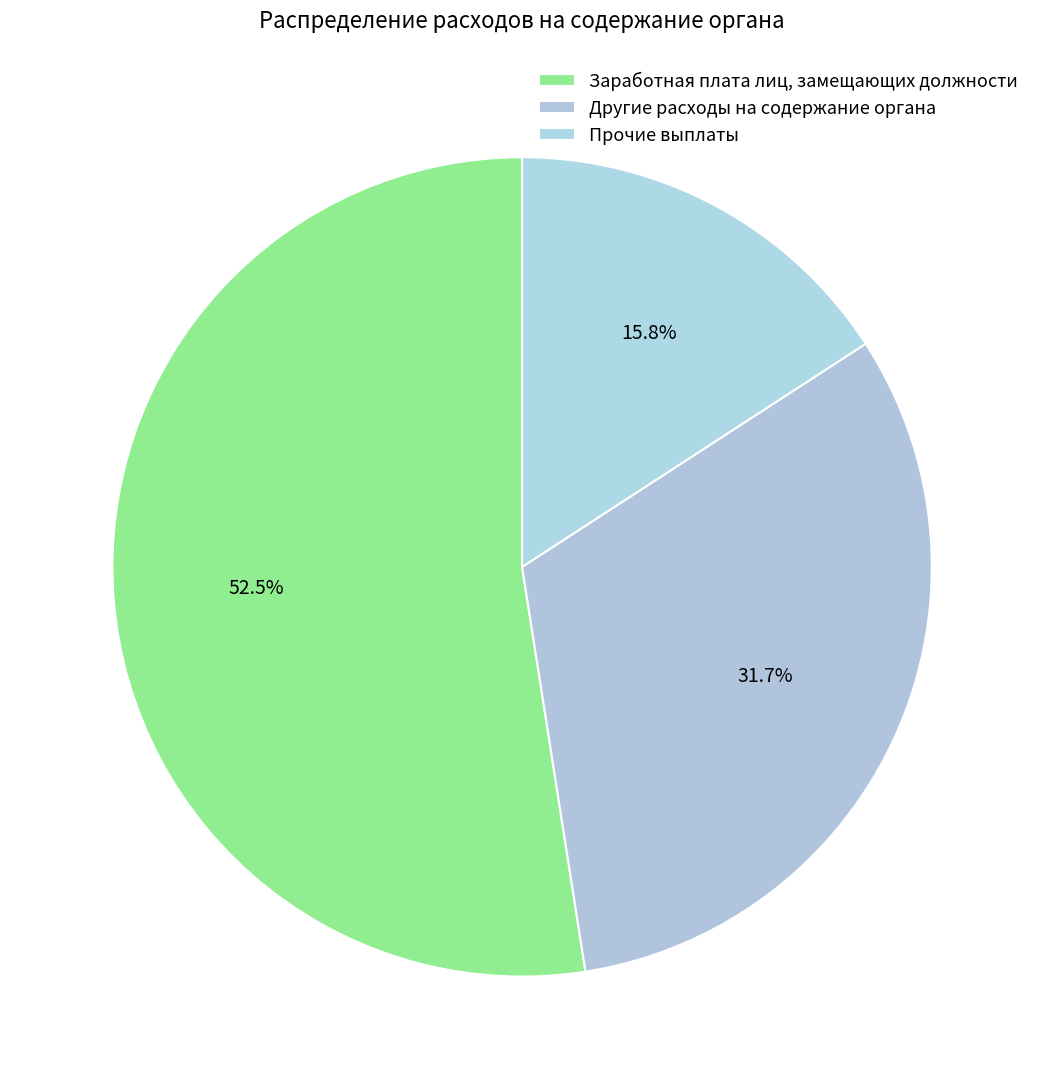

To the nearest percent, what portion does Прочие выплаты represent?

16%